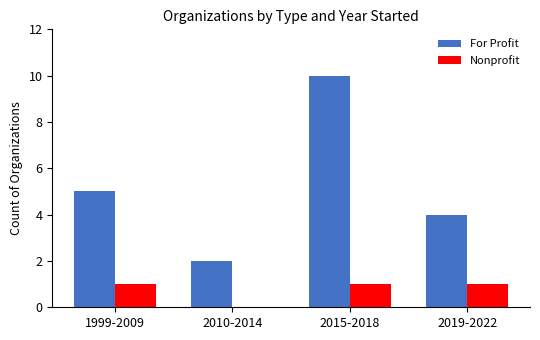

Are the bars horizontal?

No